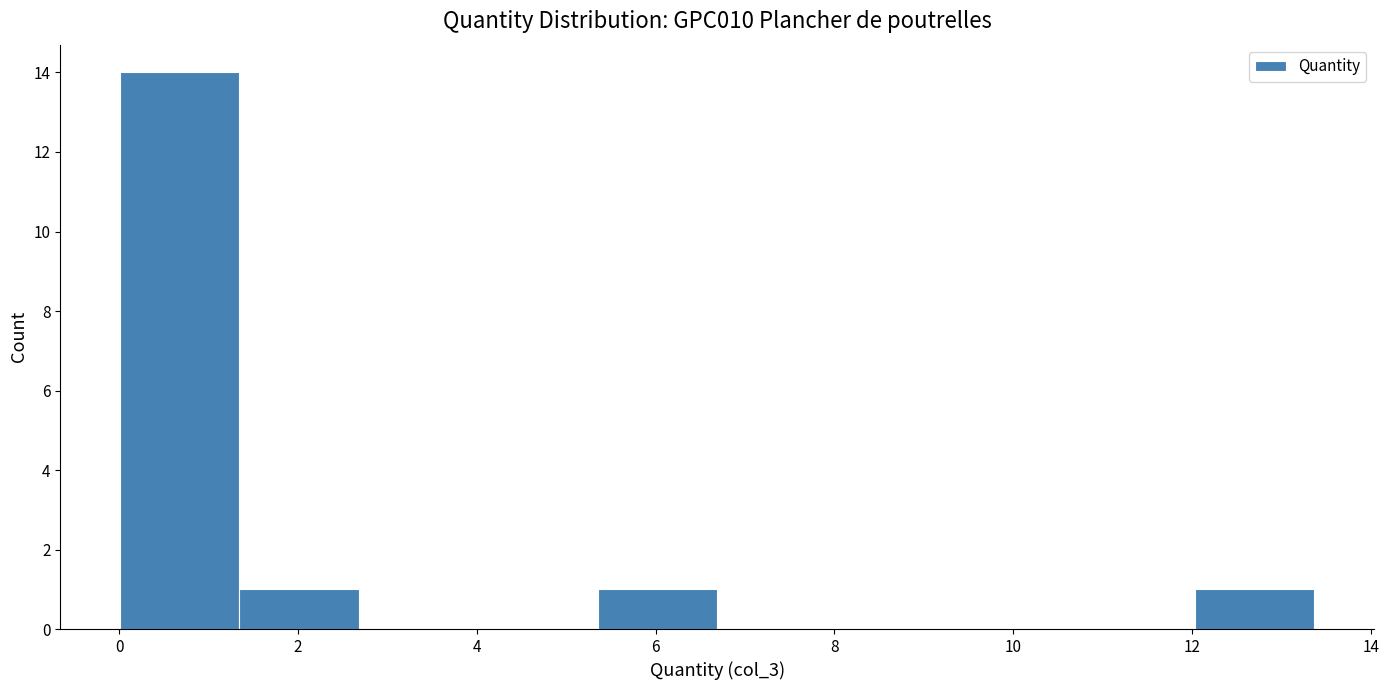

Over which range of the x-axis is the bar tallest?

0.0 to 1.4